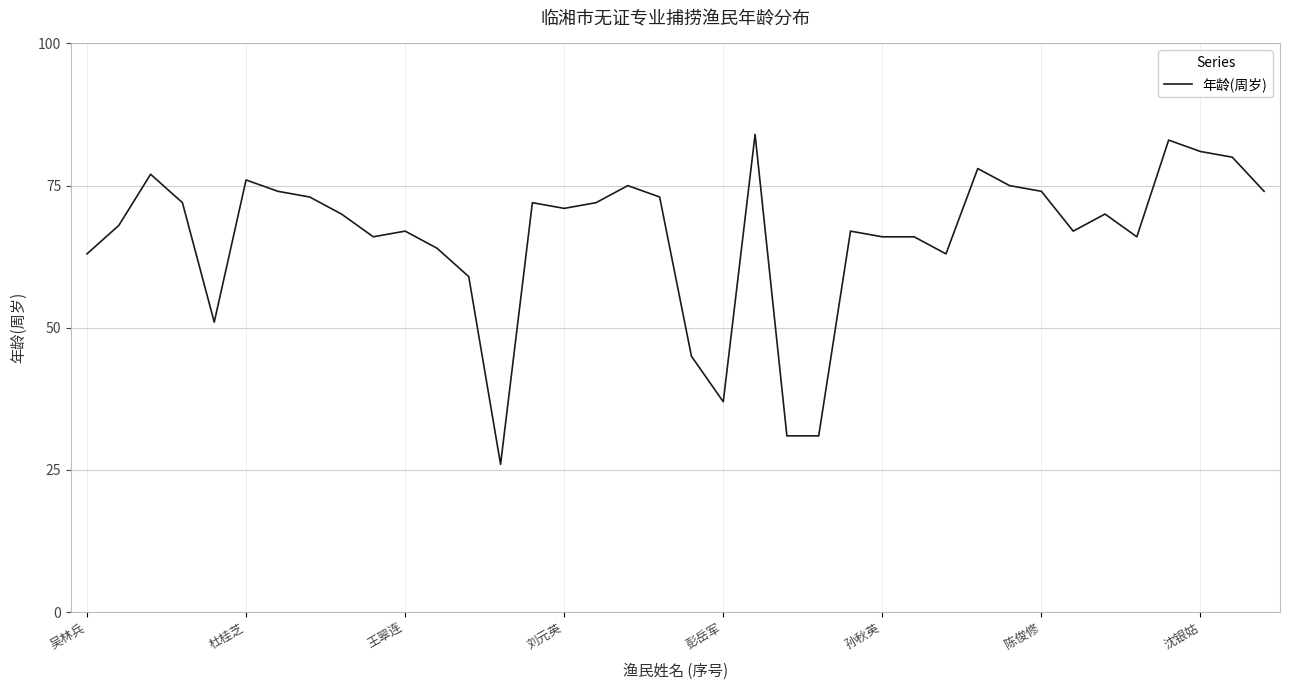

What is the difference between the maximum and minimum values?

58